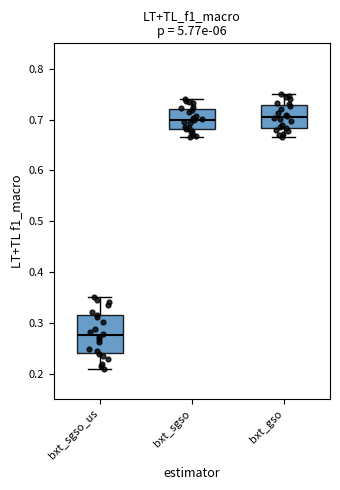

Which box's median line is the lowest?

bxt_sgso_us